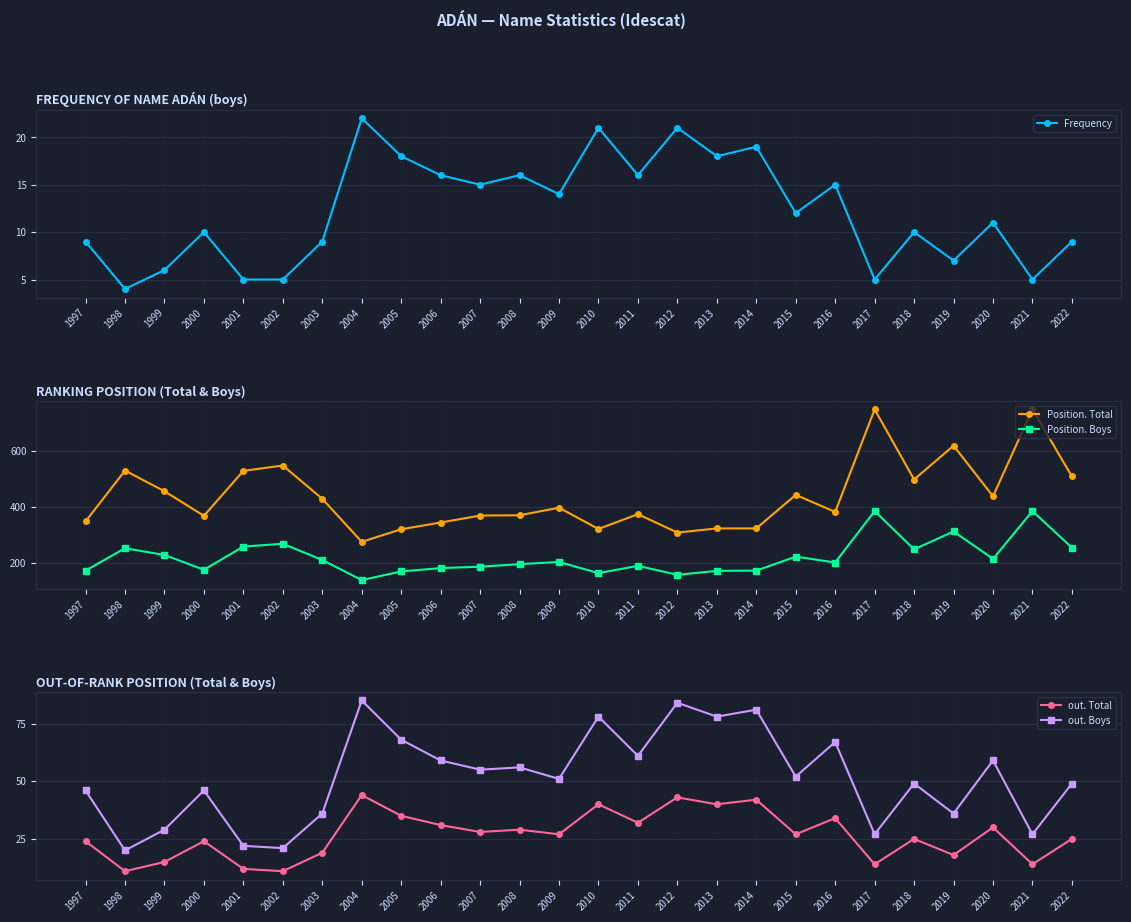

Which has a higher value, 2006 or 2020?

2006